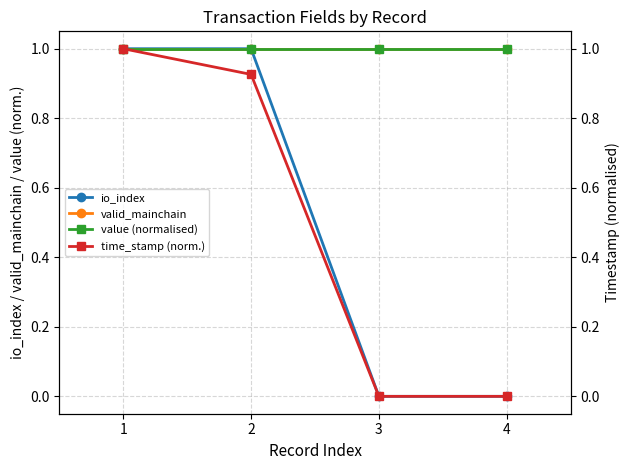

List the series in order of their peak value, highest first.

io_index, valid_mainchain, value (normalised), time_stamp (norm.)